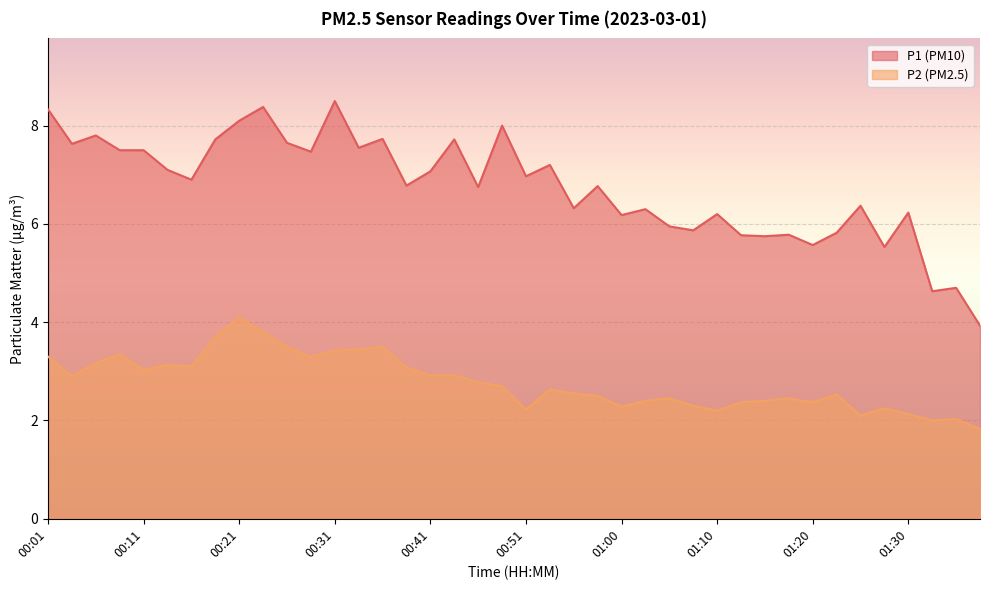

How many data points in P1 are above 6?

29